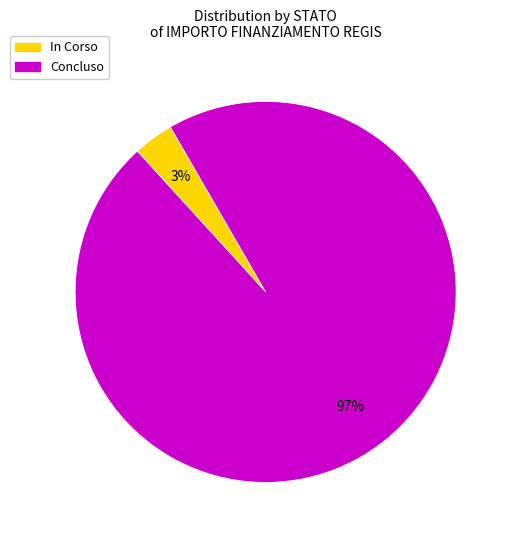

To the nearest percent, what is the combined percentage of In Corso and Concluso?

100%